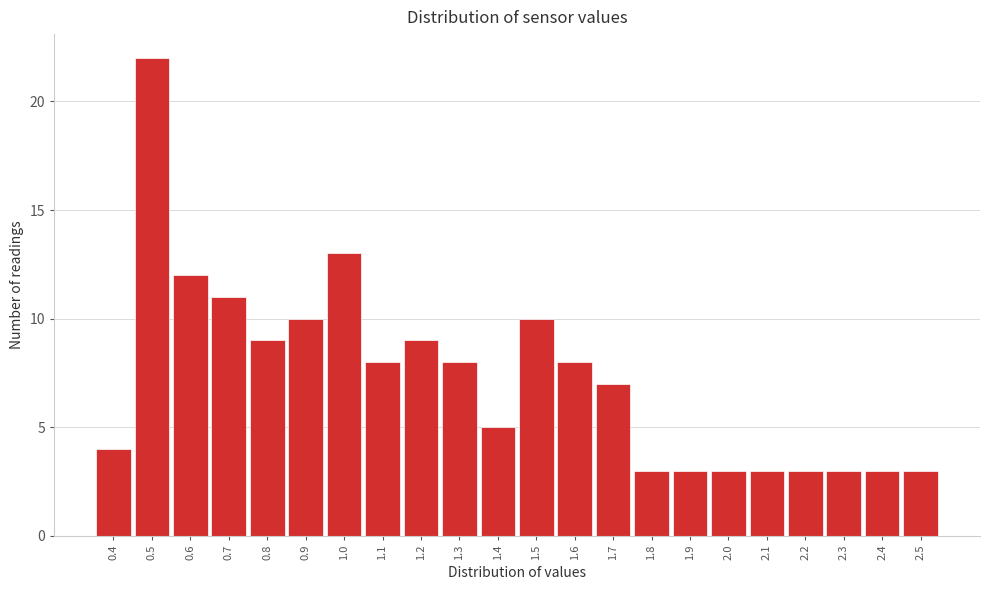

Reading left to right, transcribe this chart: for each bar, give the range it covers on the x-axis and its height. The values are not printed on the chart, so give them approximately, as read against the axis.

0.35 to 0.45: 4
0.45 to 0.55: 22
0.55 to 0.65: 12
0.65 to 0.75: 11
0.75 to 0.85: 9
0.85 to 0.95: 10
0.95 to 1.05: 13
1.05 to 1.15: 8
1.15 to 1.25: 9
1.25 to 1.35: 8
1.35 to 1.45: 5
1.45 to 1.55: 10
1.55 to 1.65: 8
1.65 to 1.75: 7
1.75 to 1.85: 3
1.85 to 1.95: 3
1.95 to 2.05: 3
2.05 to 2.15: 3
2.15 to 2.25: 3
2.25 to 2.35: 3
2.35 to 2.45: 3
2.45 to 2.55: 3